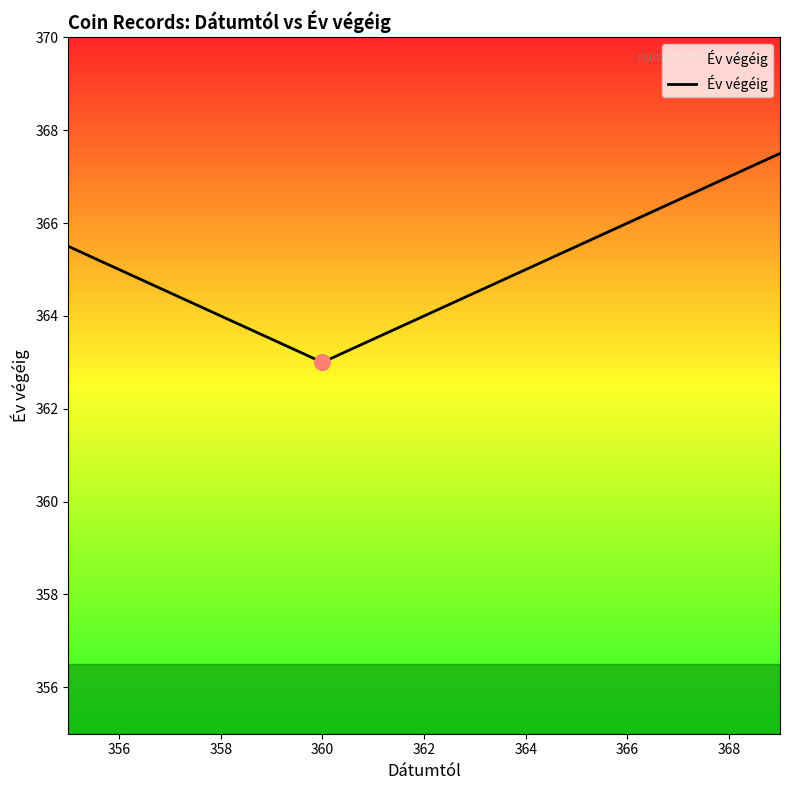

What is the smallest value displayed?

363.0